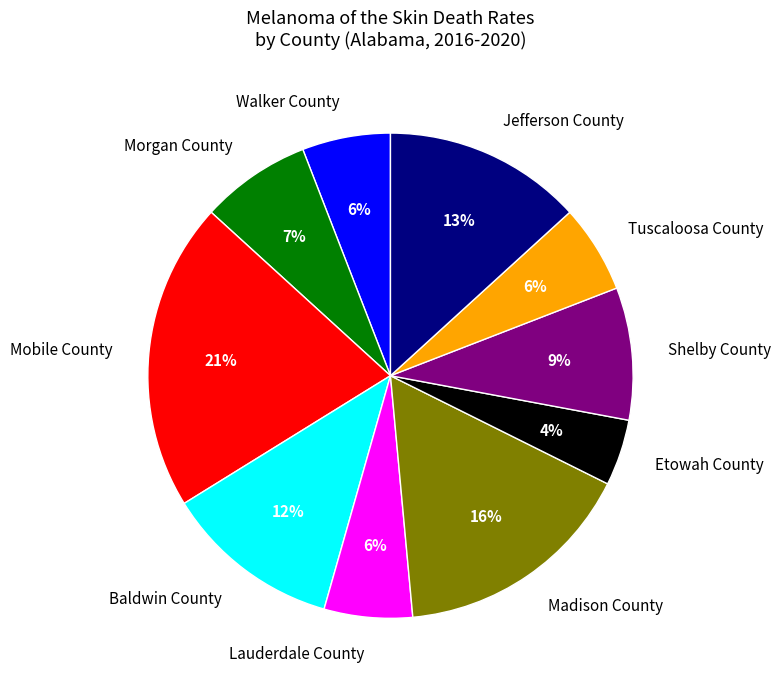

What is the smallest slice in the pie chart?

Etowah County